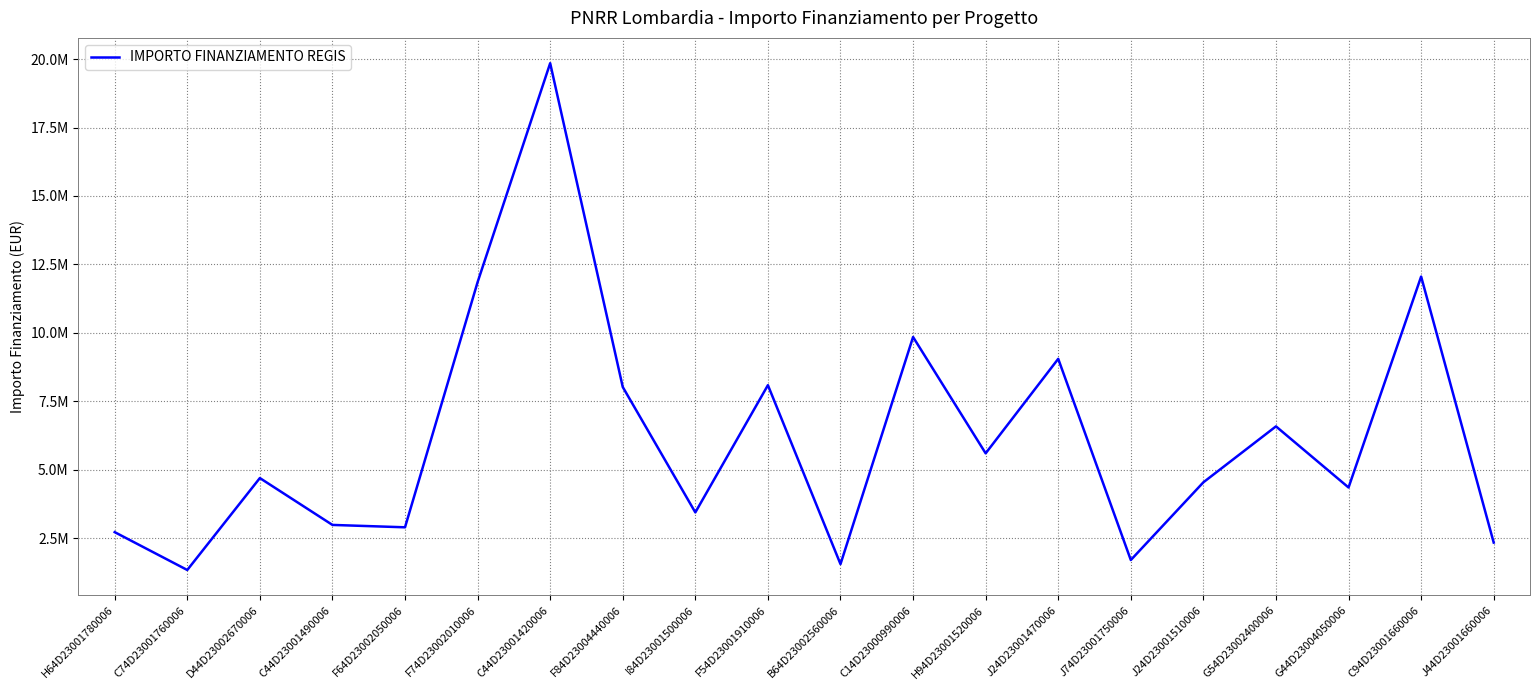

Is this an area chart (filled region under the line)?

No